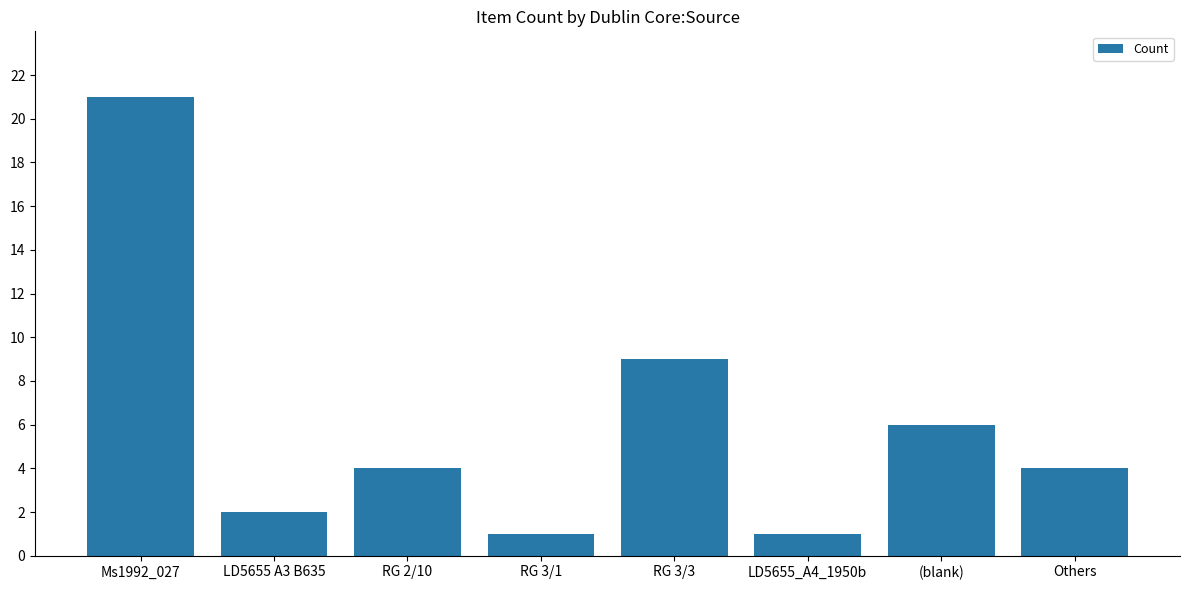

The value at LD5655 A3 B635 is 1. True or false?

False